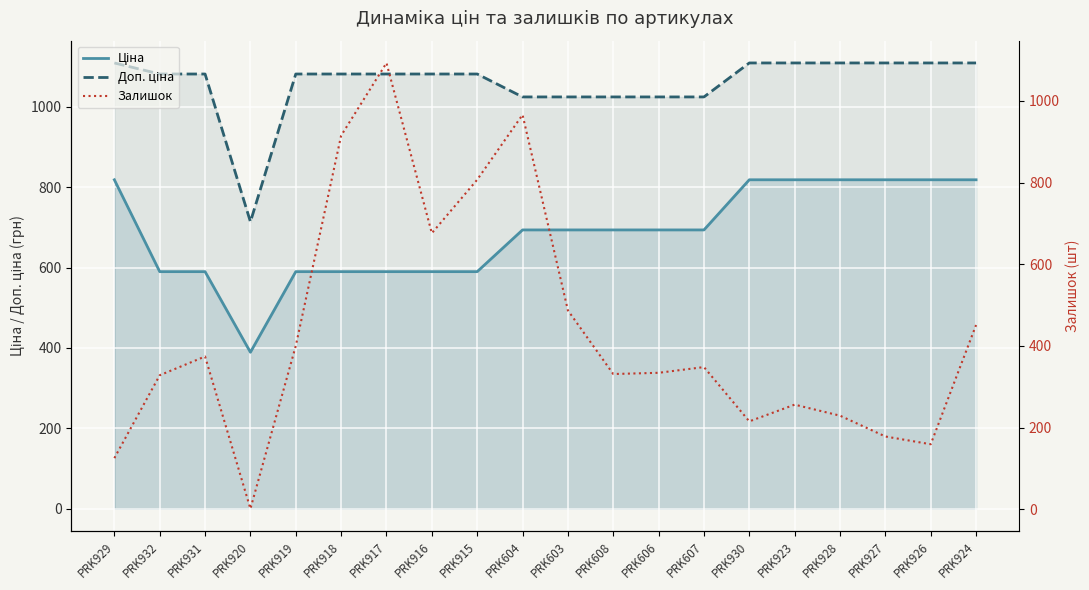

Reading right to left, list all the values displayed in this chart.

Ціна: PRK924=818.5	PRK926=818.5	PRK927=818.5	PRK928=818.5	PRK923=818.5	PRK930=818.5	PRK607=693.7	PRK606=693.7	PRK608=693.7	PRK603=693.7	PRK604=693.7	PRK915=589.9	PRK916=589.9	PRK917=589.9	PRK918=589.9	PRK919=589.9	PRK920=389.3	PRK931=589.9	PRK932=589.9	PRK929=818.5
Доп. ціна: PRK924=1109.2	PRK926=1109.2	PRK927=1109.2	PRK928=1109.2	PRK923=1109.2	PRK930=1109.2	PRK607=1024.6	PRK606=1024.6	PRK608=1024.6	PRK603=1024.6	PRK604=1024.6	PRK915=1081.7	PRK916=1081.7	PRK917=1081.7	PRK918=1081.7	PRK919=1081.7	PRK920=714.0	PRK931=1081.7	PRK932=1081.7	PRK929=1109.2
Залишок: PRK924=451.0	PRK926=159.0	PRK927=178.0	PRK928=229.0	PRK923=256.0	PRK930=215.0	PRK607=348.0	PRK606=334.0	PRK608=331.0	PRK603=487.0	PRK604=966.0	PRK915=807.0	PRK916=676.0	PRK917=1093.0	PRK918=915.0	PRK919=400.0	PRK920=1.0	PRK931=374.0	PRK932=328.0	PRK929=125.0